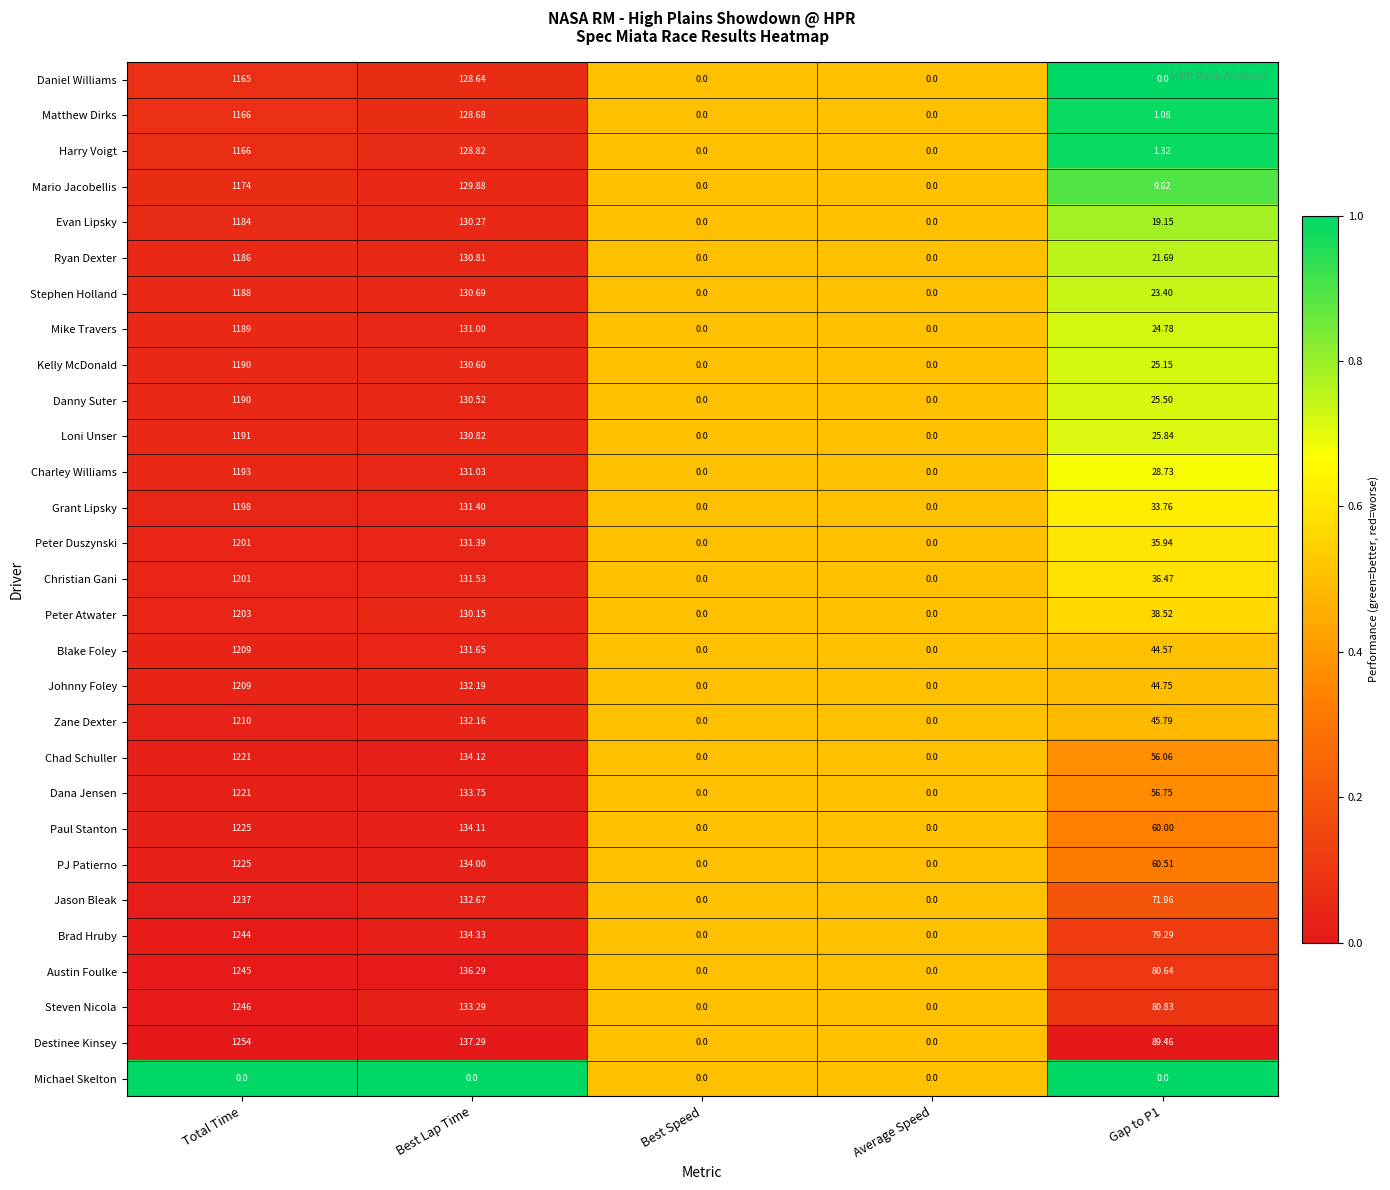

At which category is the sum across all series the highest?

Total Time